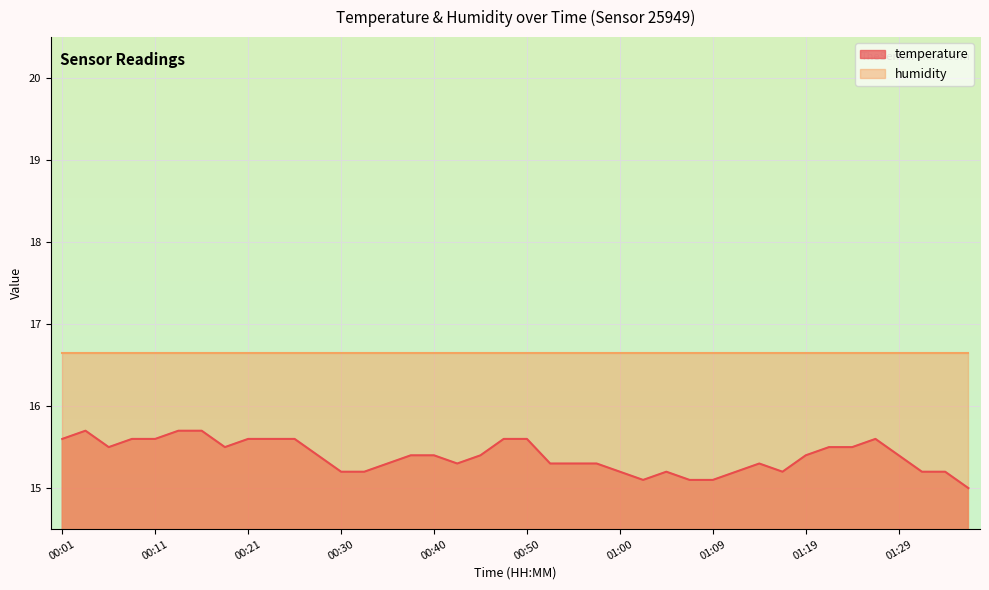

Reading left to right, what are all the values shown in this chart?

00:01=15.6	00:04=15.7	00:06=15.5	00:09=15.6	00:11=15.6	00:13=15.7	00:16=15.7	00:18=15.5	00:21=15.6	00:23=15.6	00:26=15.6	00:28=15.4	00:30=15.2	00:33=15.2	00:35=15.3	00:38=15.4	00:40=15.4	00:43=15.3	00:45=15.4	00:47=15.6	00:50=15.6	00:52=15.3	00:55=15.3	00:57=15.3	01:00=15.2	01:02=15.1	01:04=15.2	01:07=15.1	01:09=15.1	01:12=15.2	01:14=15.3	01:17=15.2	01:19=15.4	01:21=15.5	01:24=15.5	01:26=15.6	01:29=15.4	01:31=15.2	01:34=15.2	01:36=15.0